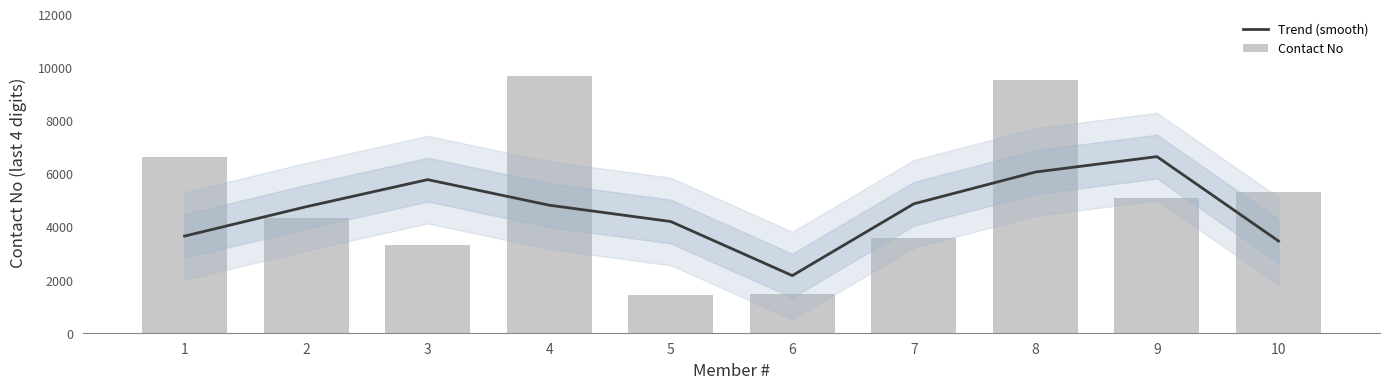

What is the average value of the Trend (smooth) series?

4628.3